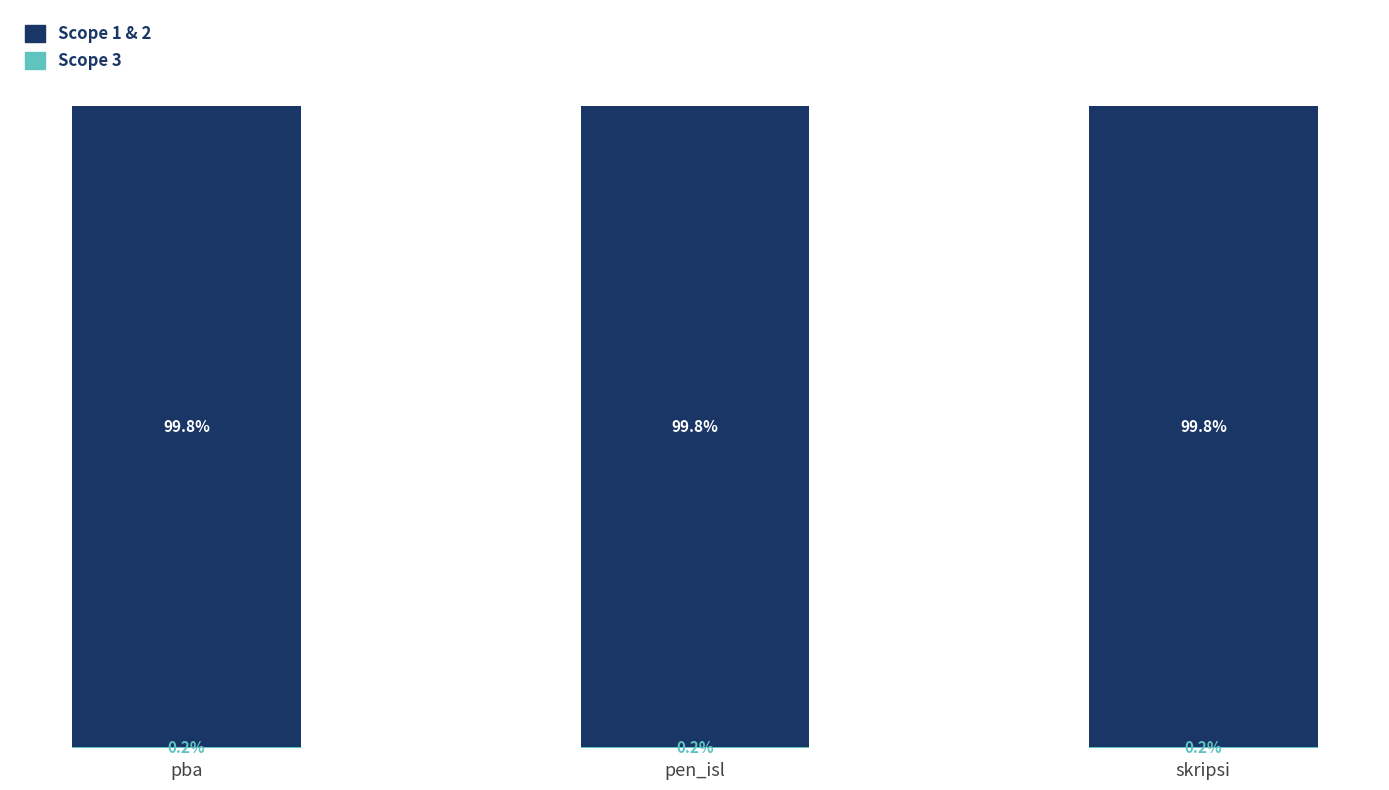

Does the chart contain stacked bars?

Yes